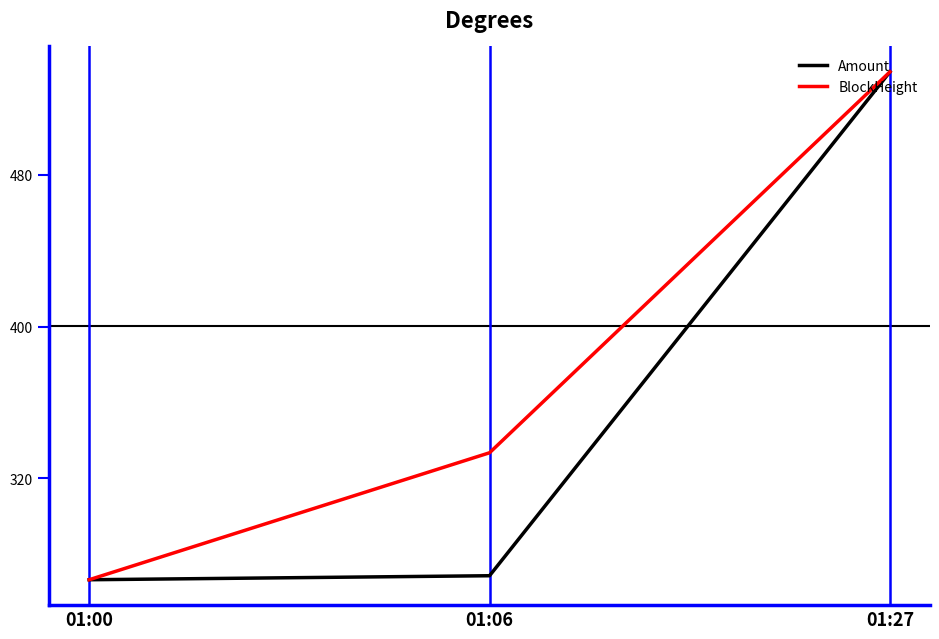

Which category has the highest value in the BlockHeight series?

01:27